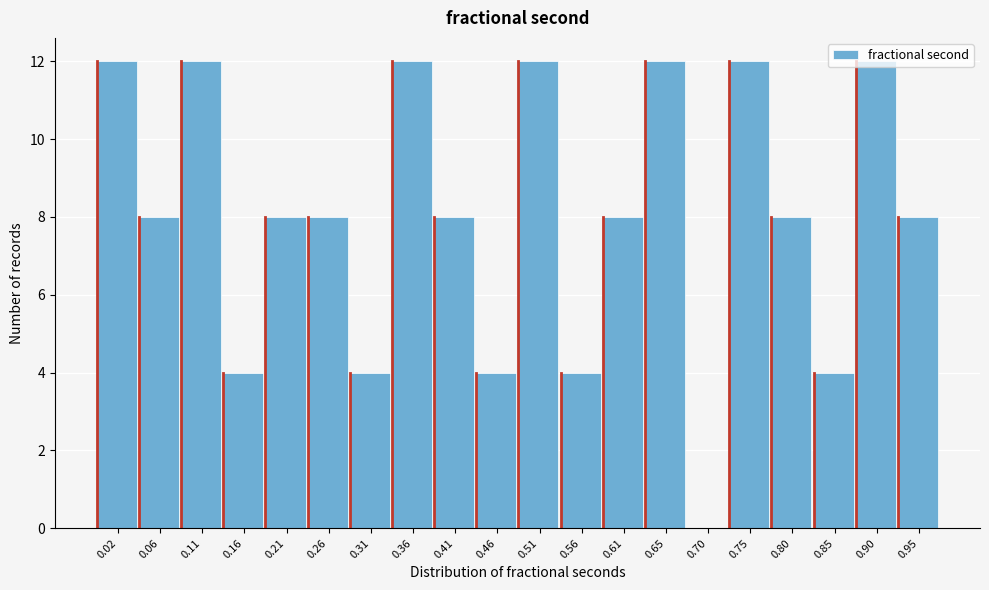

What is the change in value from 0.21 to 0.56?

-4